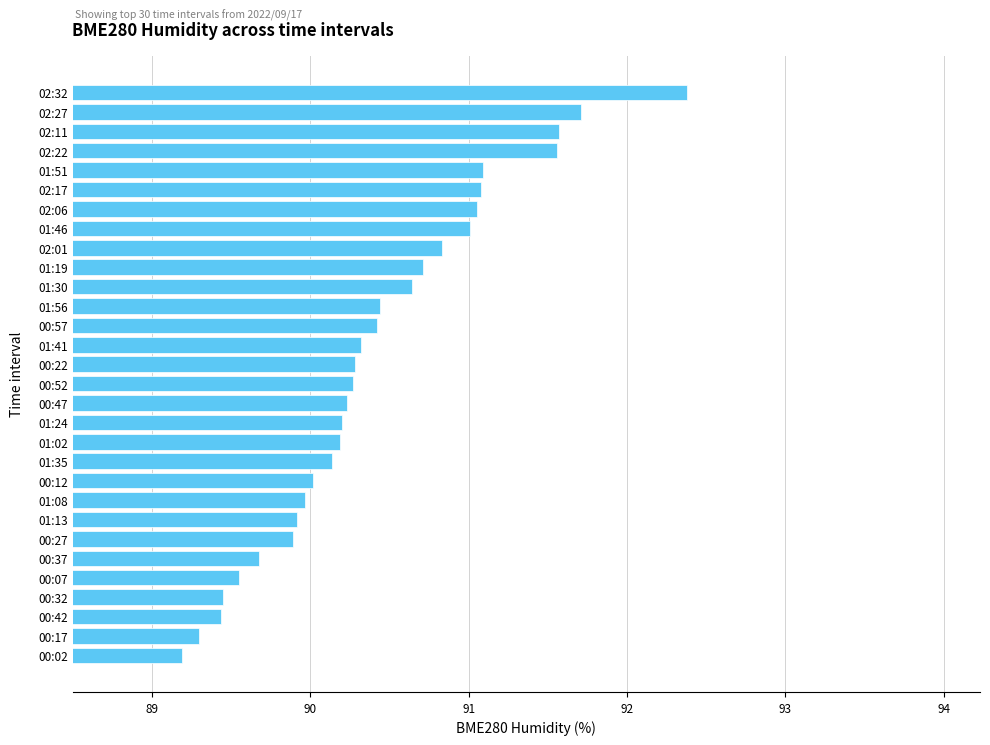

What is the maximum value shown in the chart?

92.4